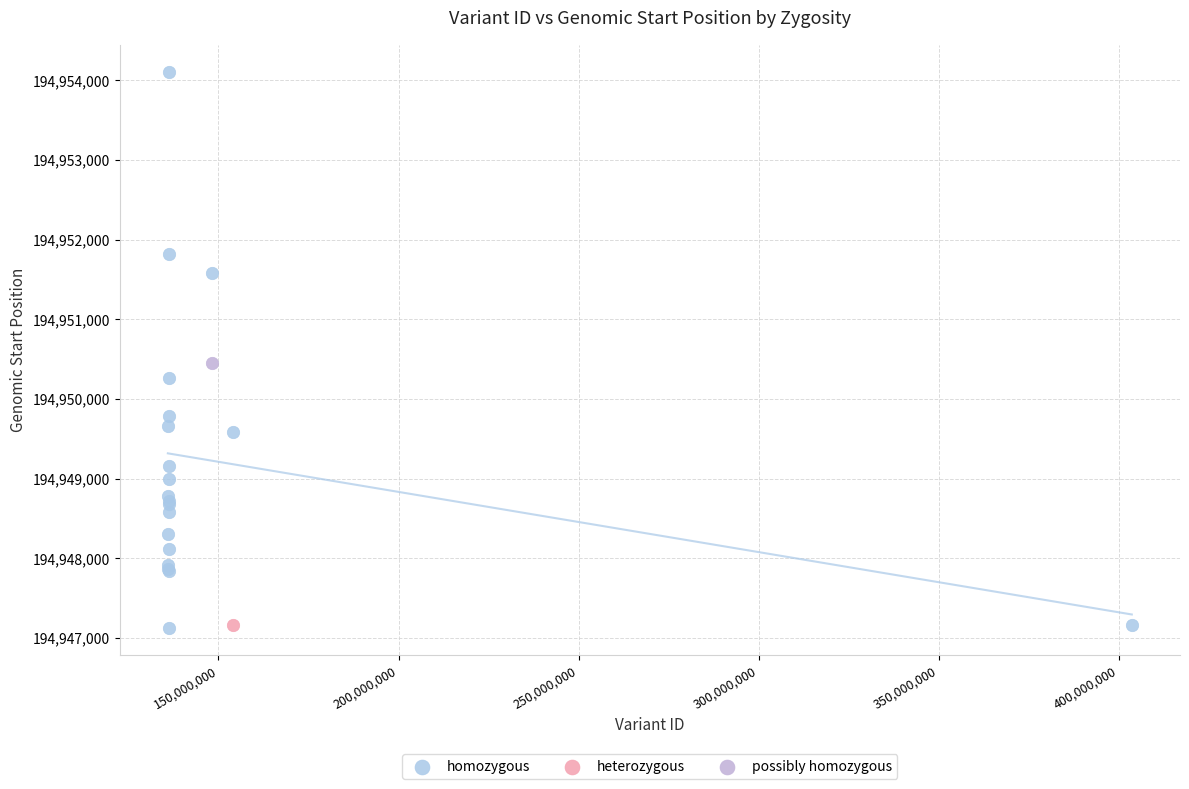

What are all the series names shown in the legend?

homozygous, heterozygous, possibly homozygous